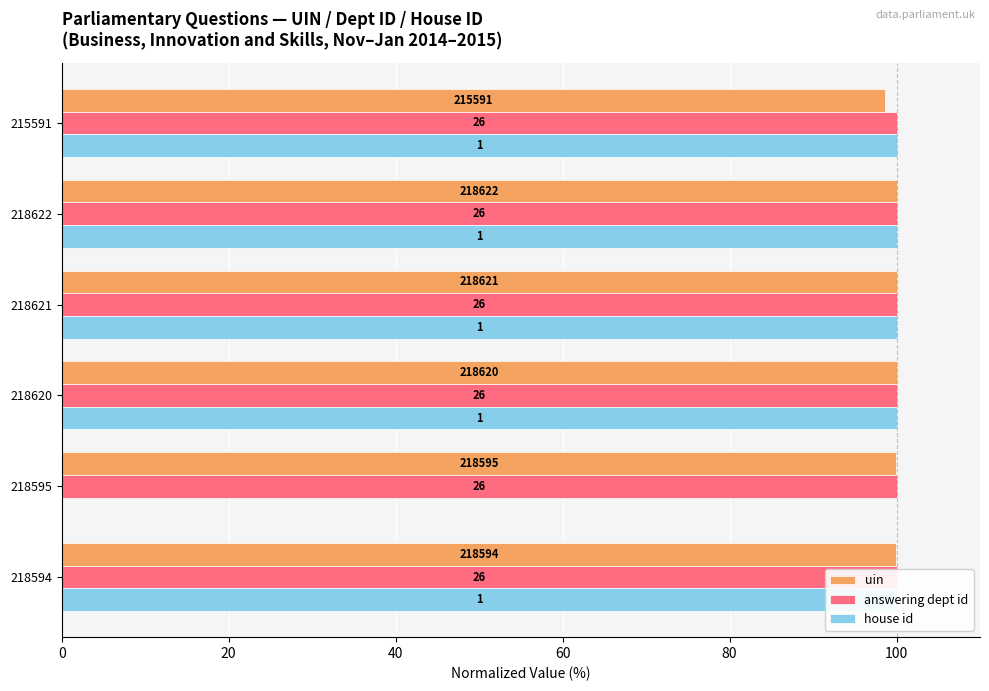

Rank the series by their average value, from lowest to highest.

answering dept id, house id, uin